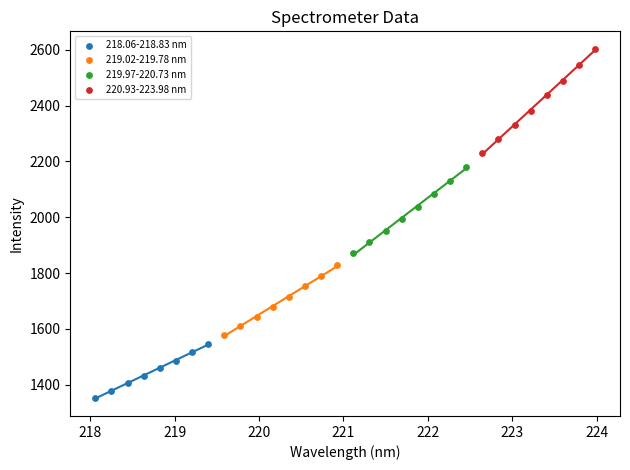

Which series has the widest spread of Y values?

220.93-223.98 nm